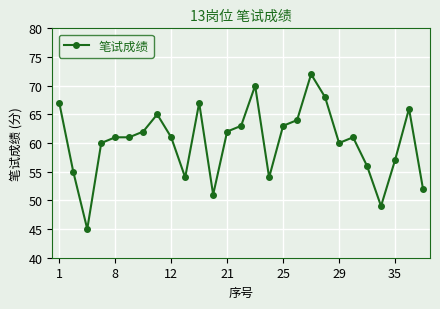

What is the difference between the second highest and minimum values?

25